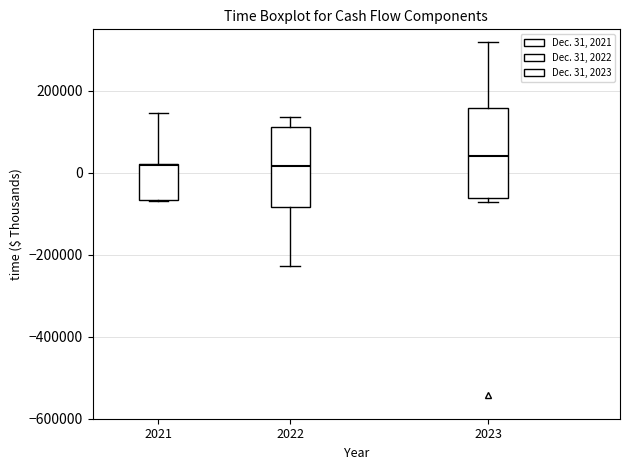

Reading left to right, transcribe this box plot: for each box, give where its median line is, the range the box spans, and where its two whiskers end, as read against the y-axis. The values are not printed on the chart, so give them approximately, as read against the axis.

2021: median 20000, box -60000 to 20000, whiskers -60000 to 140000
2022: median 20000, box -80000 to 120000, whiskers -220000 to 140000
2023: median 40000, box -60000 to 160000, whiskers -80000 to 320000